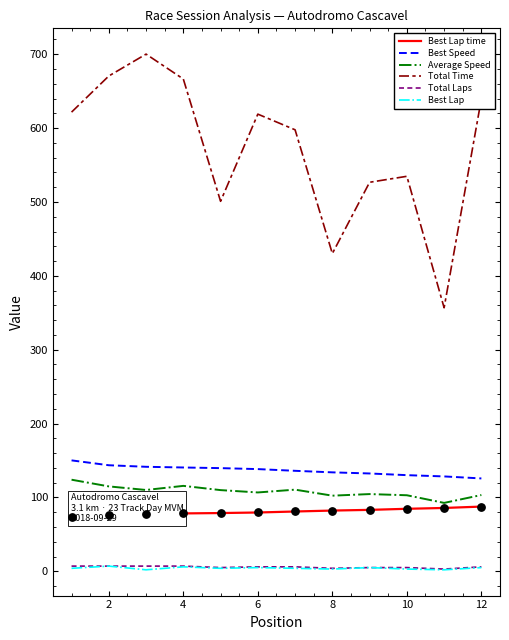

What are all the series names shown in the legend?

Best Lap time, Best Speed, Average Speed, Total Time, Total Laps, Best Lap